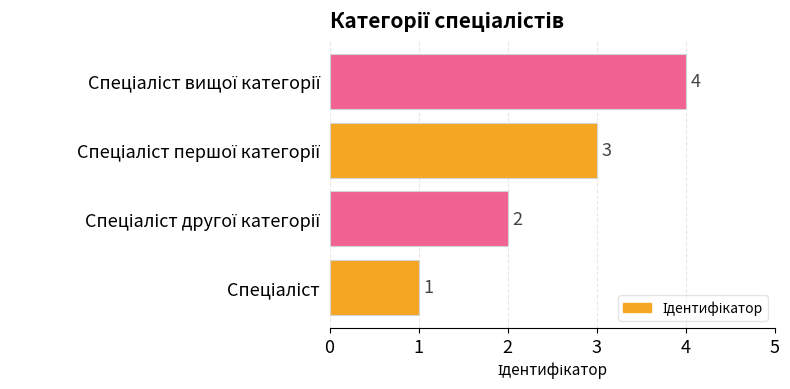

Count the values in the range 2 to 4.

3